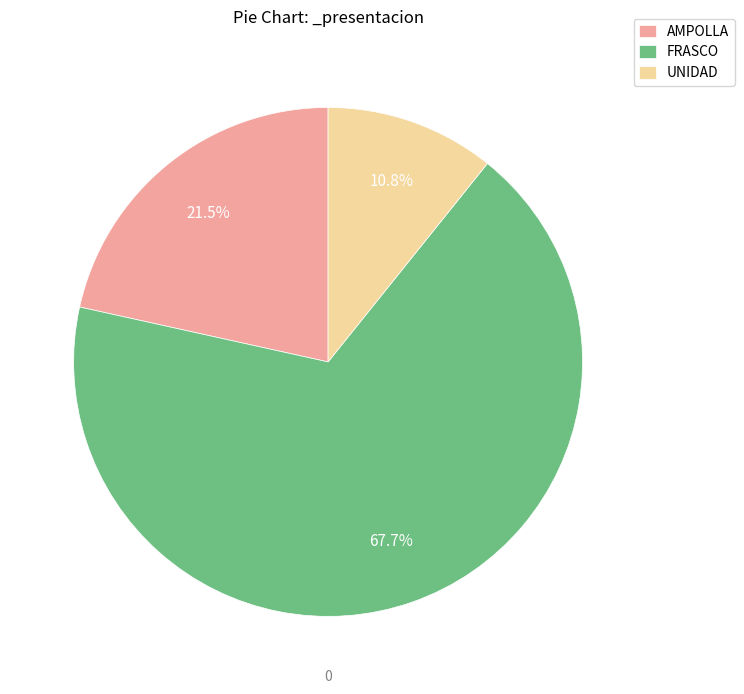

Does any single category account for the majority?

Yes